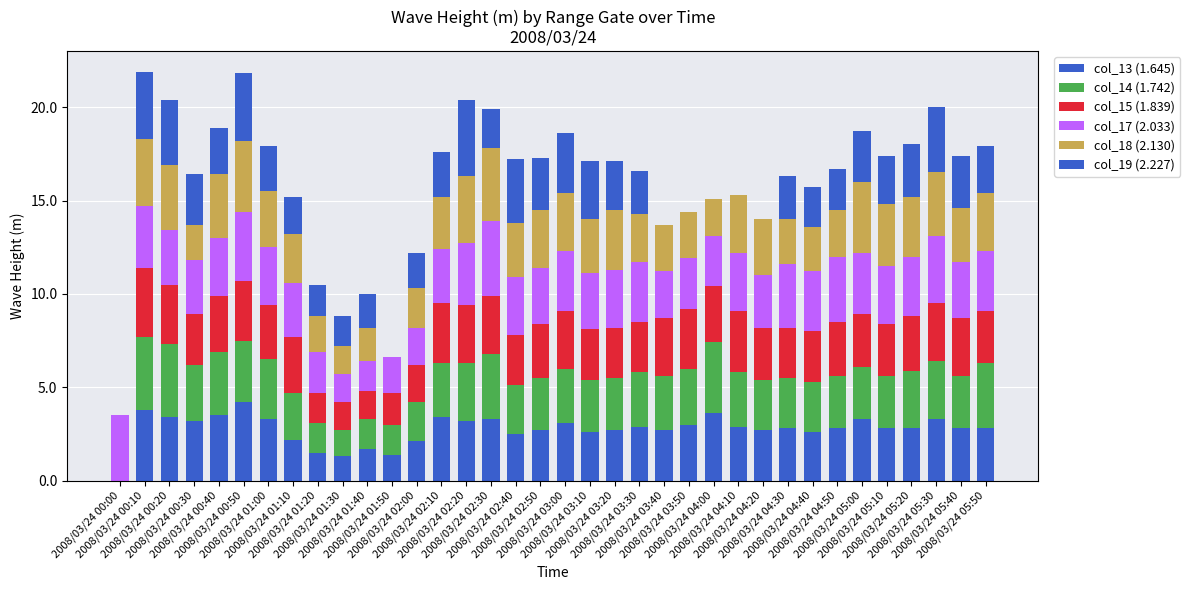

At 2008/03/24 04:50, list the series in order from smallest to largest.

col_19 (2.227), col_18 (2.130), col_13 (1.645), col_14 (1.742), col_15 (1.839), col_17 (2.033)